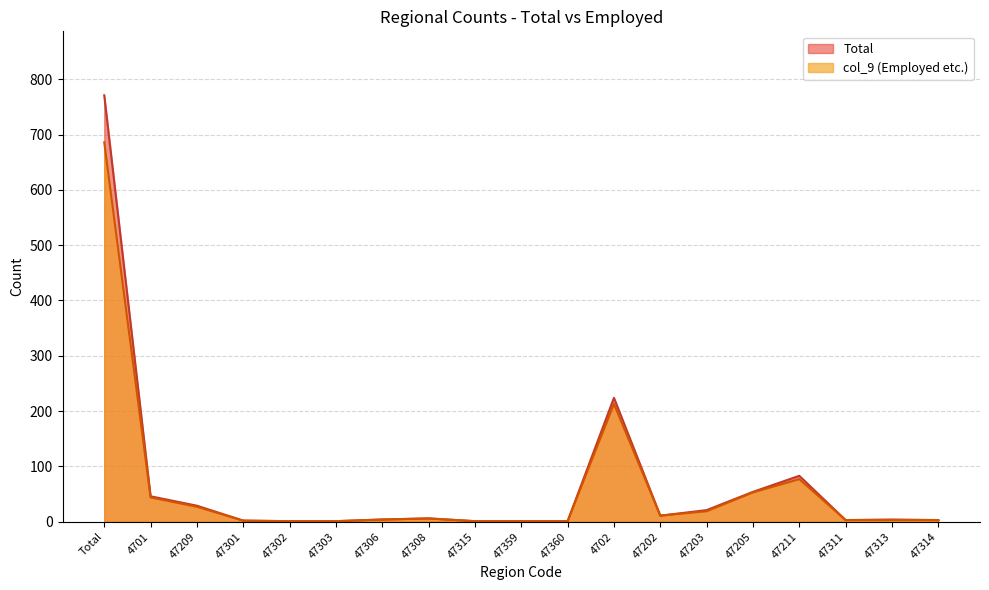

How many data points does each series have?

19